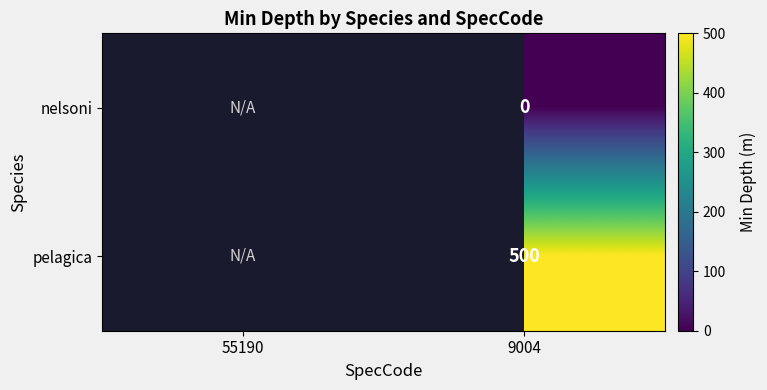

The pelagica series shows 500 at 9004. True or false?

True